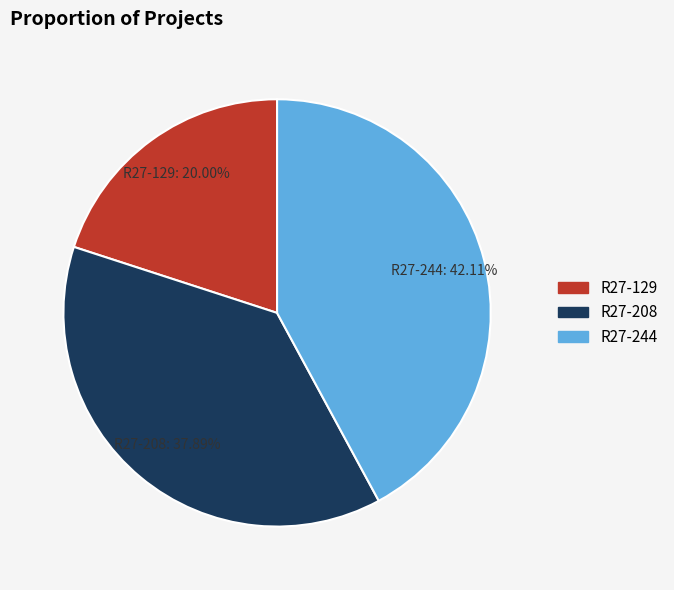

Is there a majority slice in this chart?

No